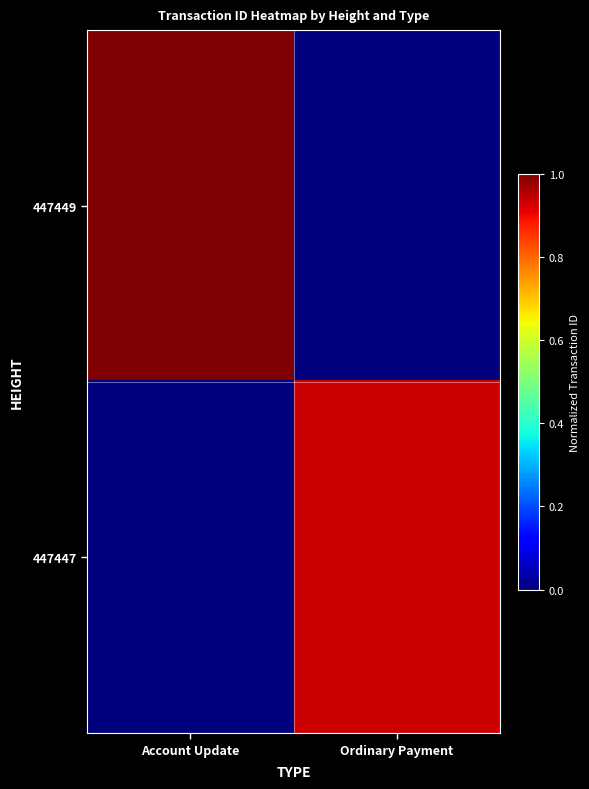

Reading left to right, list all the values displayed in this chart.

447449: Account Update=1.0	Ordinary Payment=0.0
447447: Account Update=0.0	Ordinary Payment=0.9